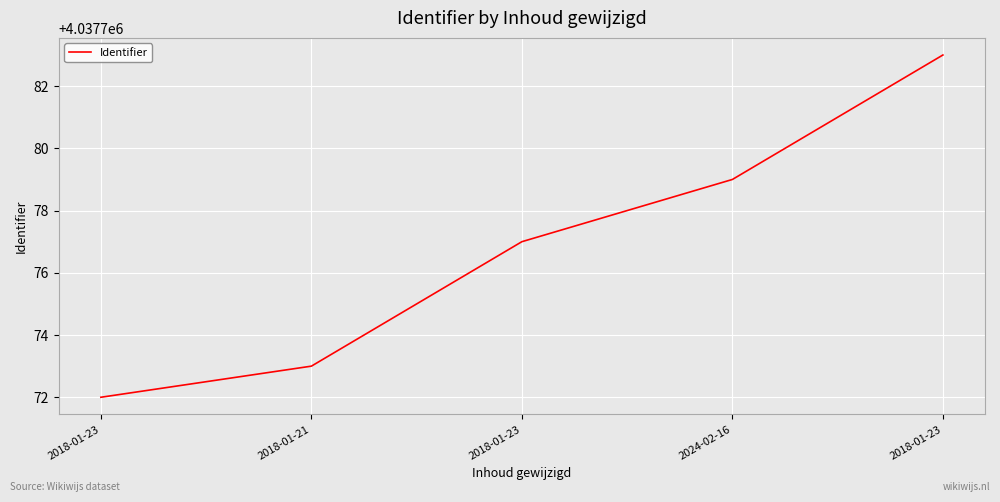

At which label is the value closest to 4037777?

2018-01-23